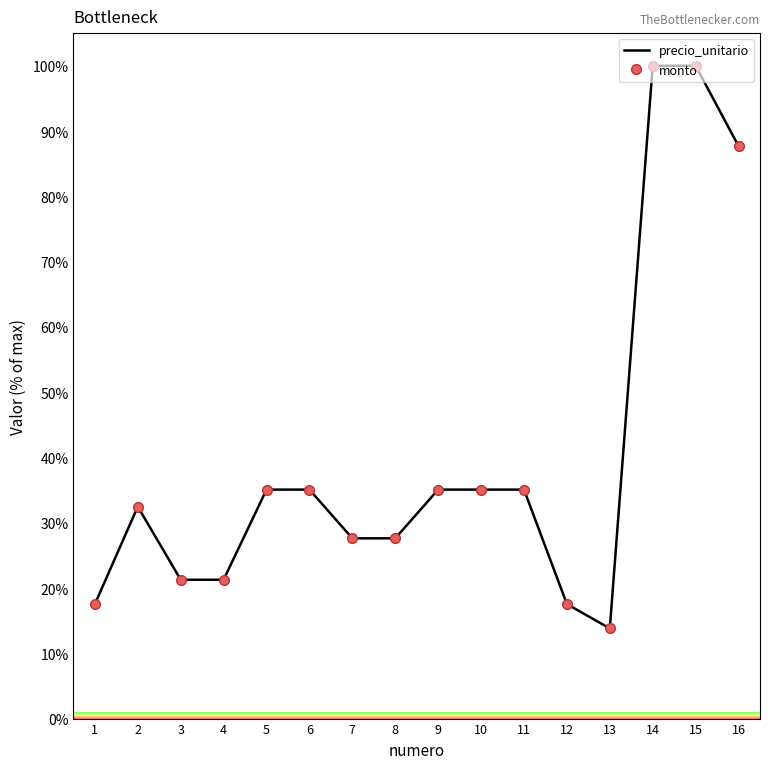

Which series has the largest total across all categories?

precio_unitario